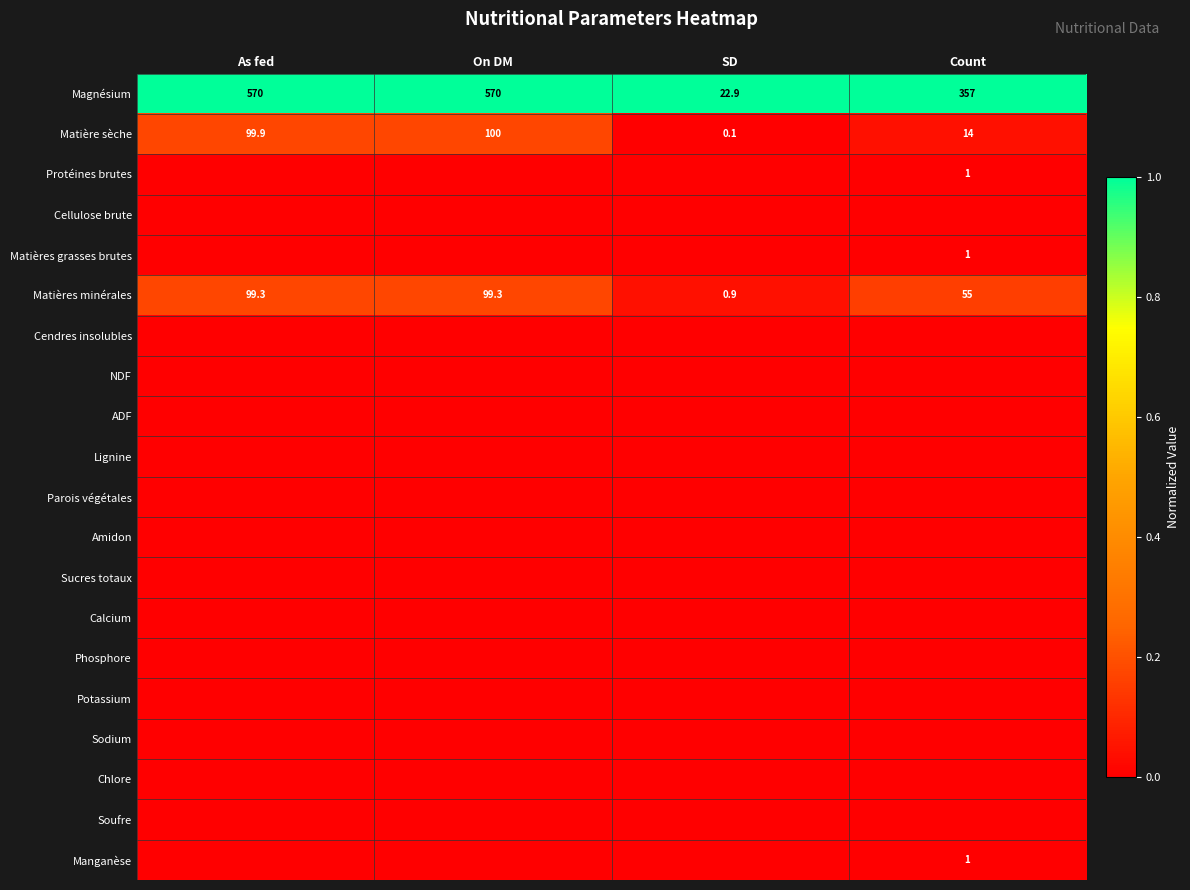

The Matières minérales series shows 99.3 at As fed. True or false?

True